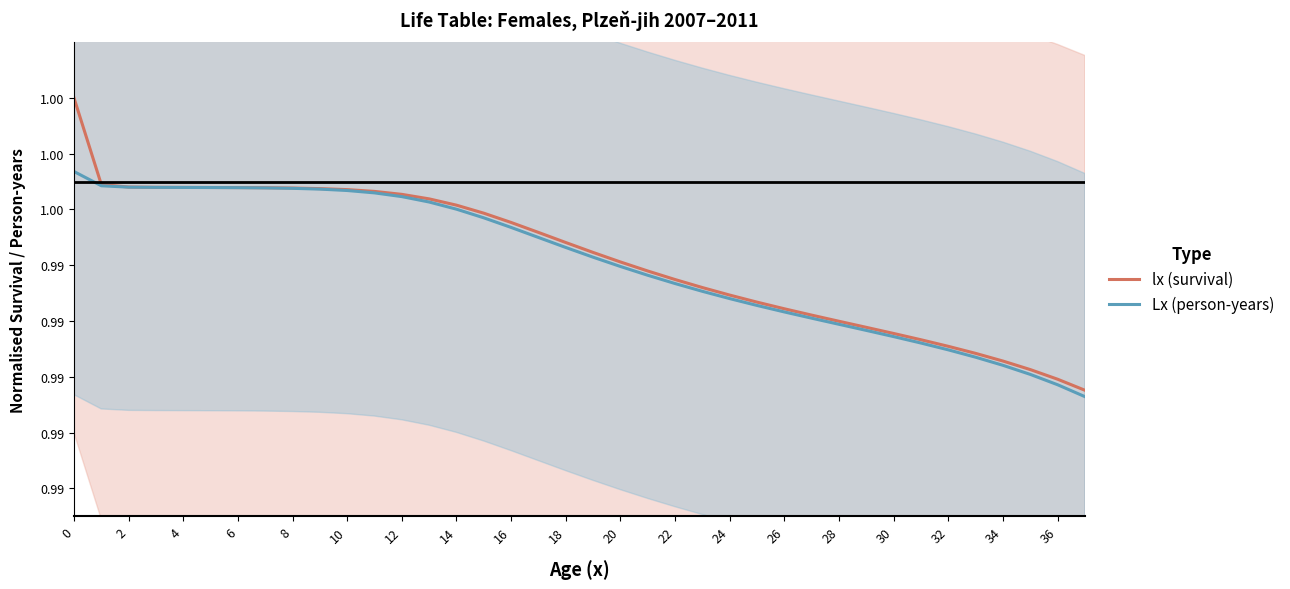

What is the total value across all series at 24?

2.0